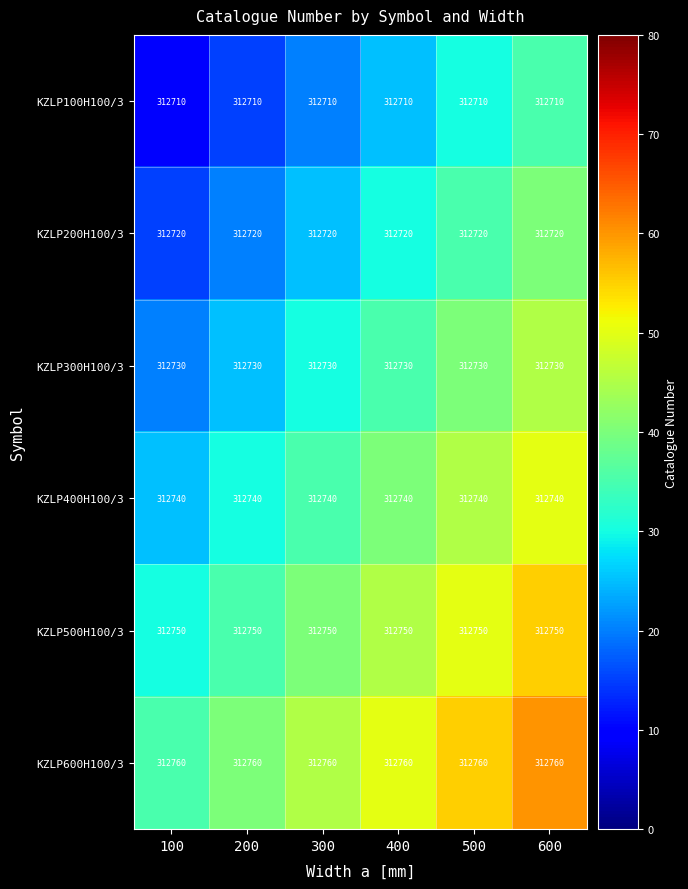

How many categories are shown in the chart?

6